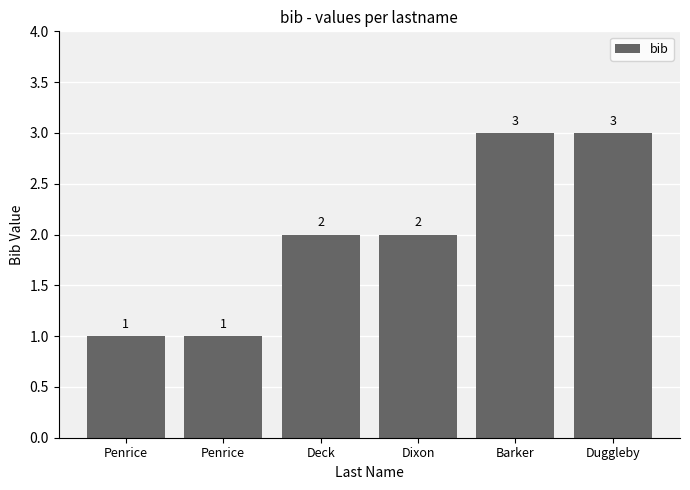

Are the bars horizontal?

No